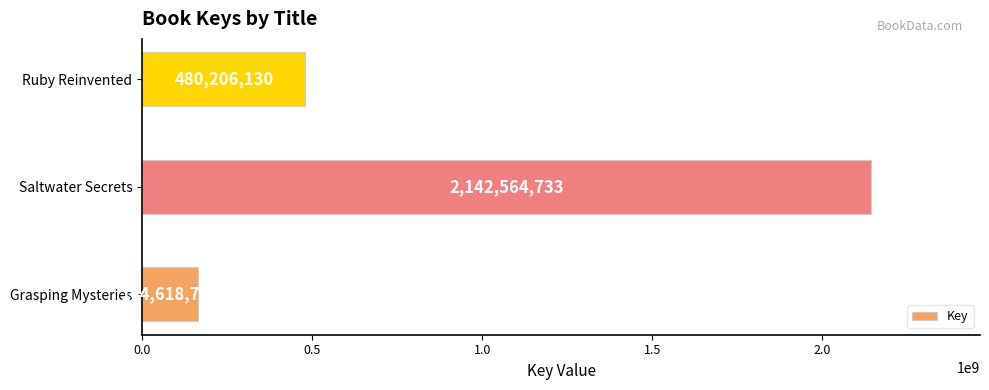

At which label is the value closest to 1153591746?

Ruby Reinvented